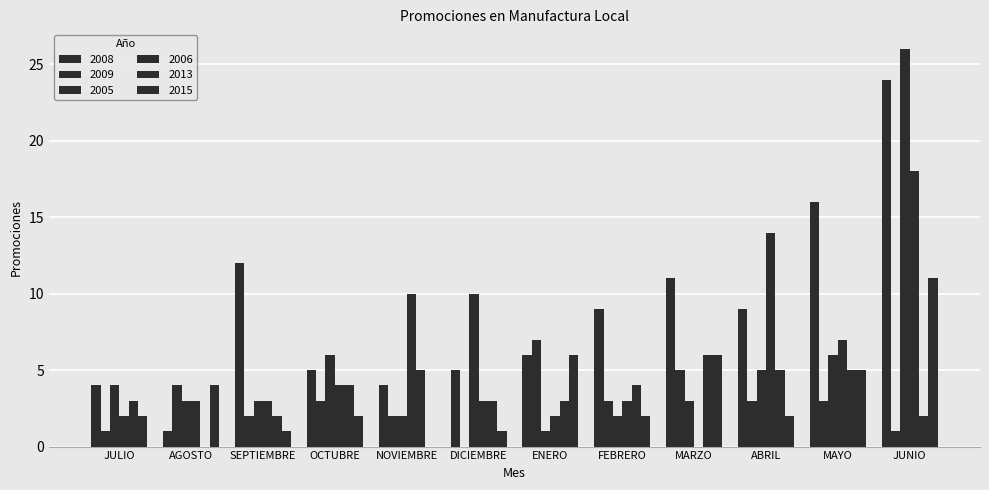

Does the chart contain stacked bars?

No